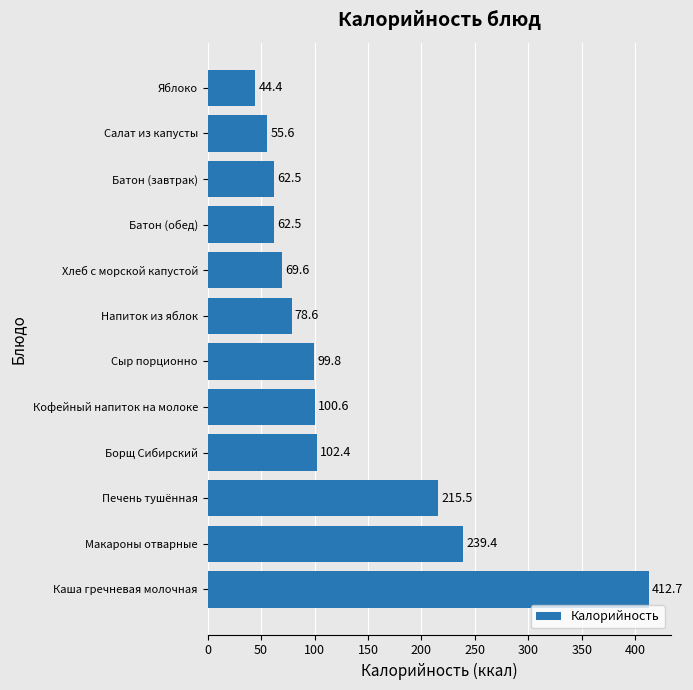

What is the difference between the maximum and minimum values?

368.3